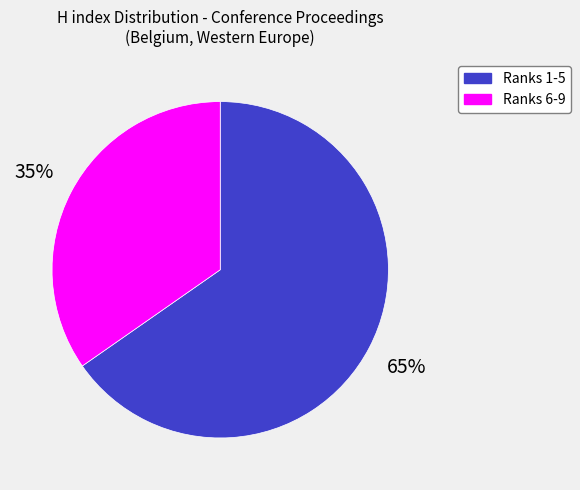

Combined, do Ranks 6-9 and Ranks 1-5 account for over 50%?

Yes